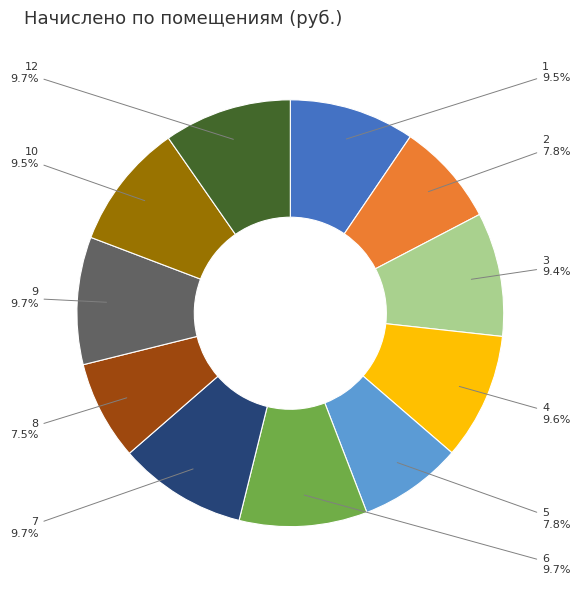

Is there a majority slice in this chart?

No